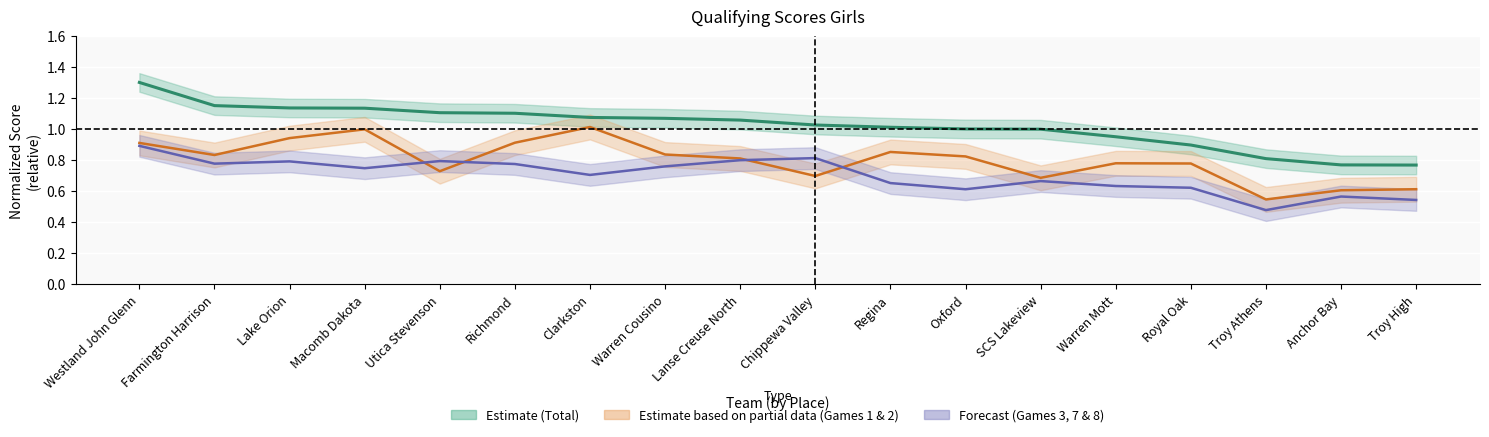

What value does the Game 1 & 2 series have at Utica Stevenson?

0.7